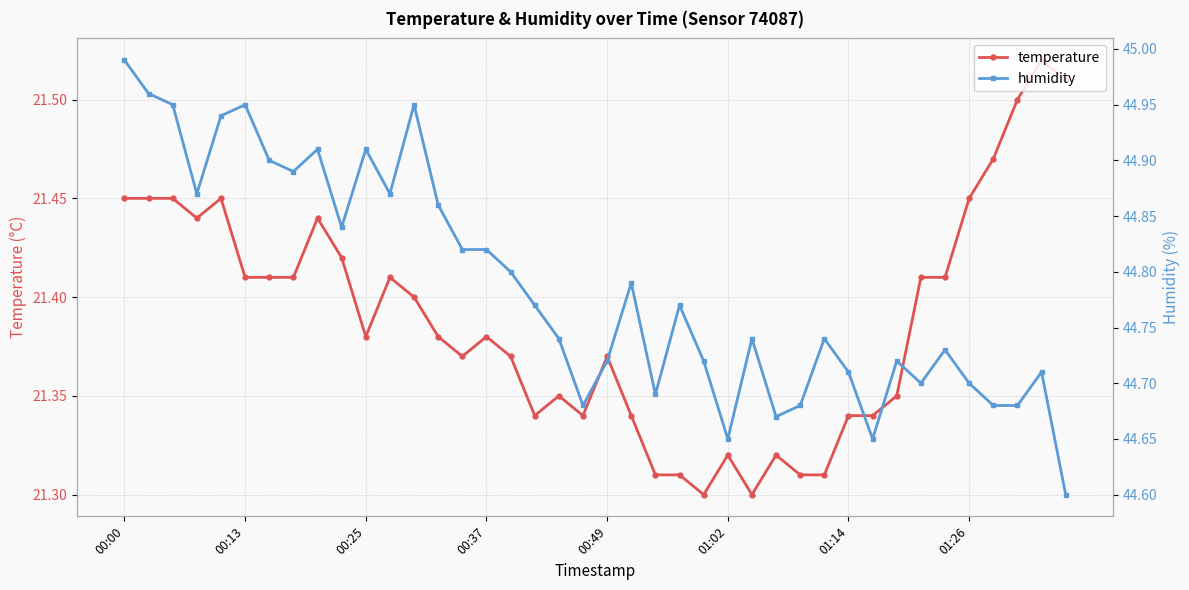

How many temperature values are between 21 and 22?

40